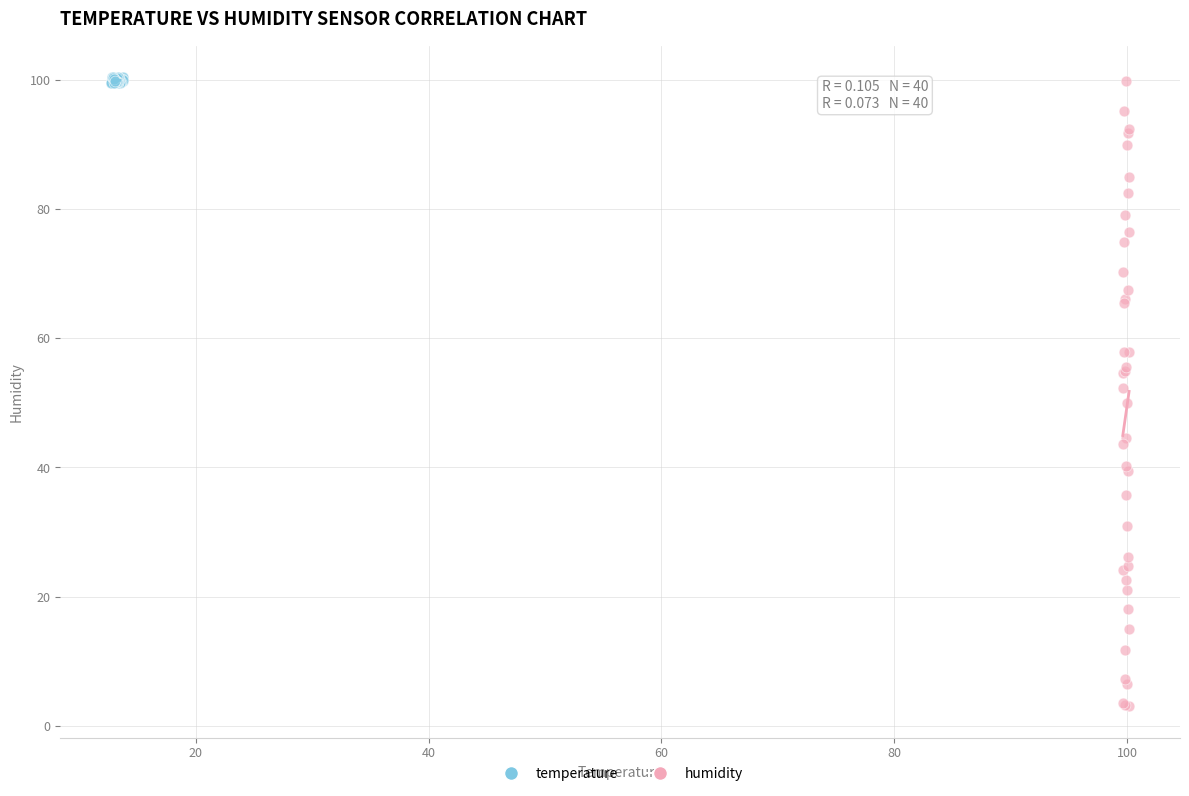

What are all the series names shown in the legend?

temperature, humidity